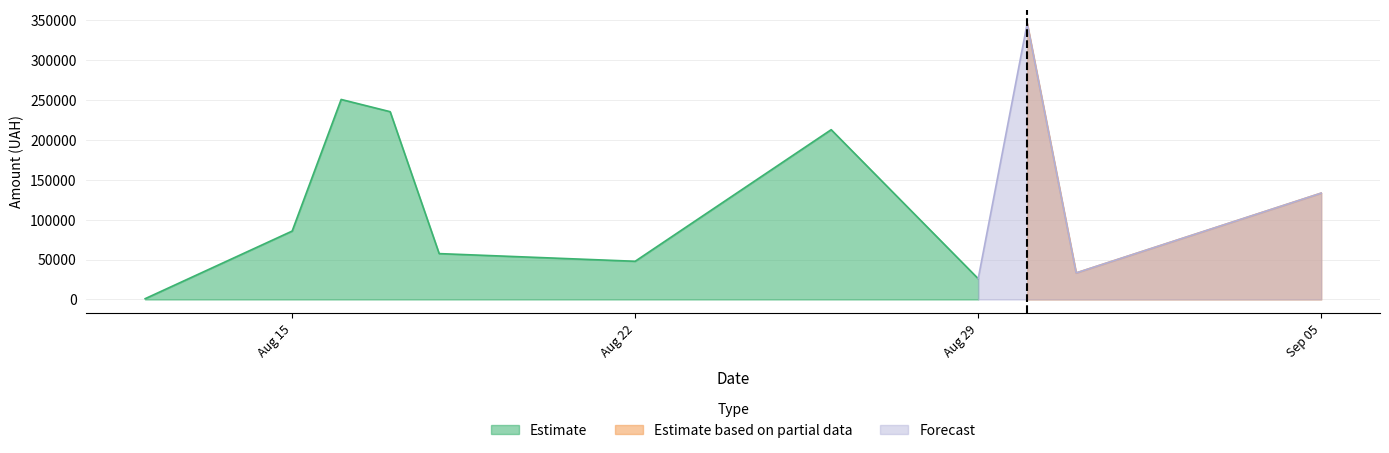

How many interior local valleys does the Estimate series have?

1